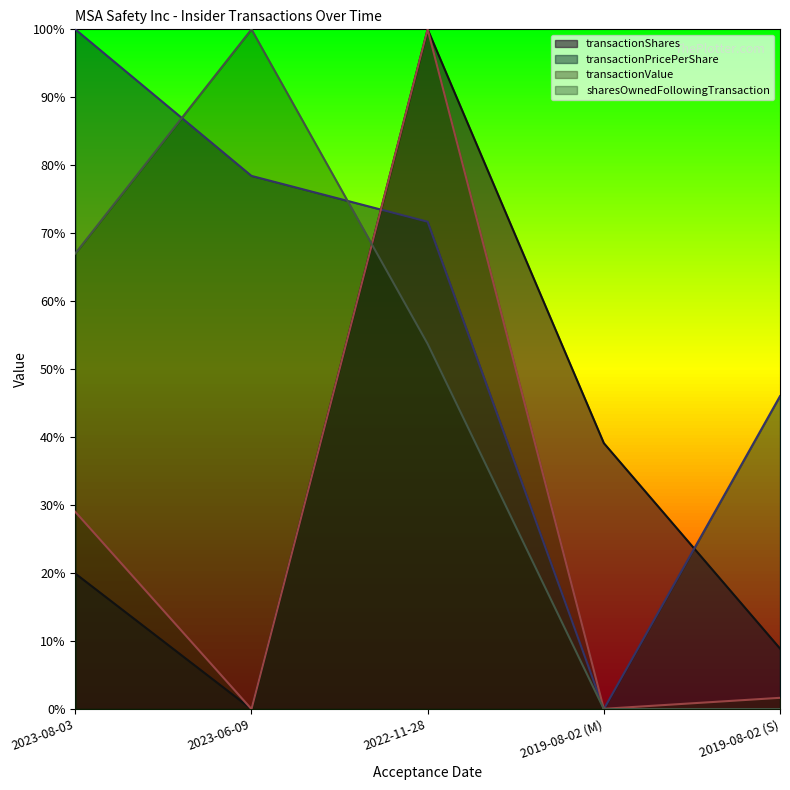

What is the difference between the highest and lowest values at 2019-08-02 (S)?

0.5